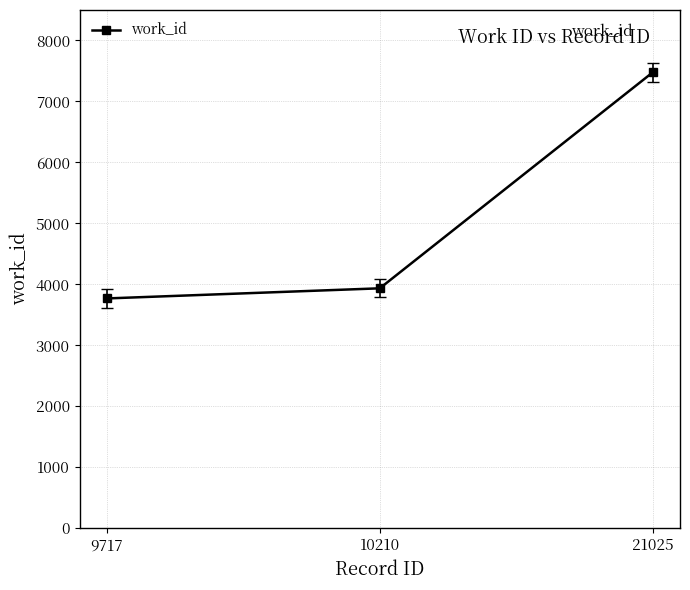

Does the chart have visible grid lines?

Yes